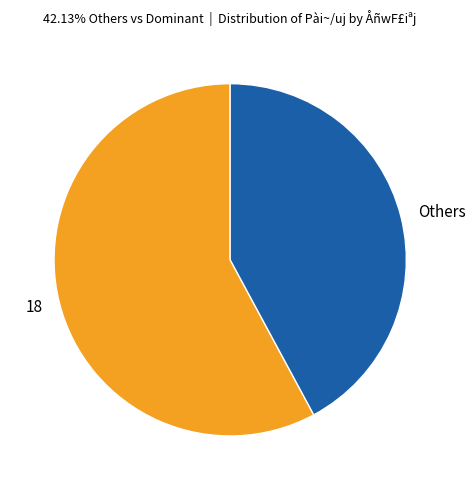

Is the sum of 18 and Others greater than half?

Yes